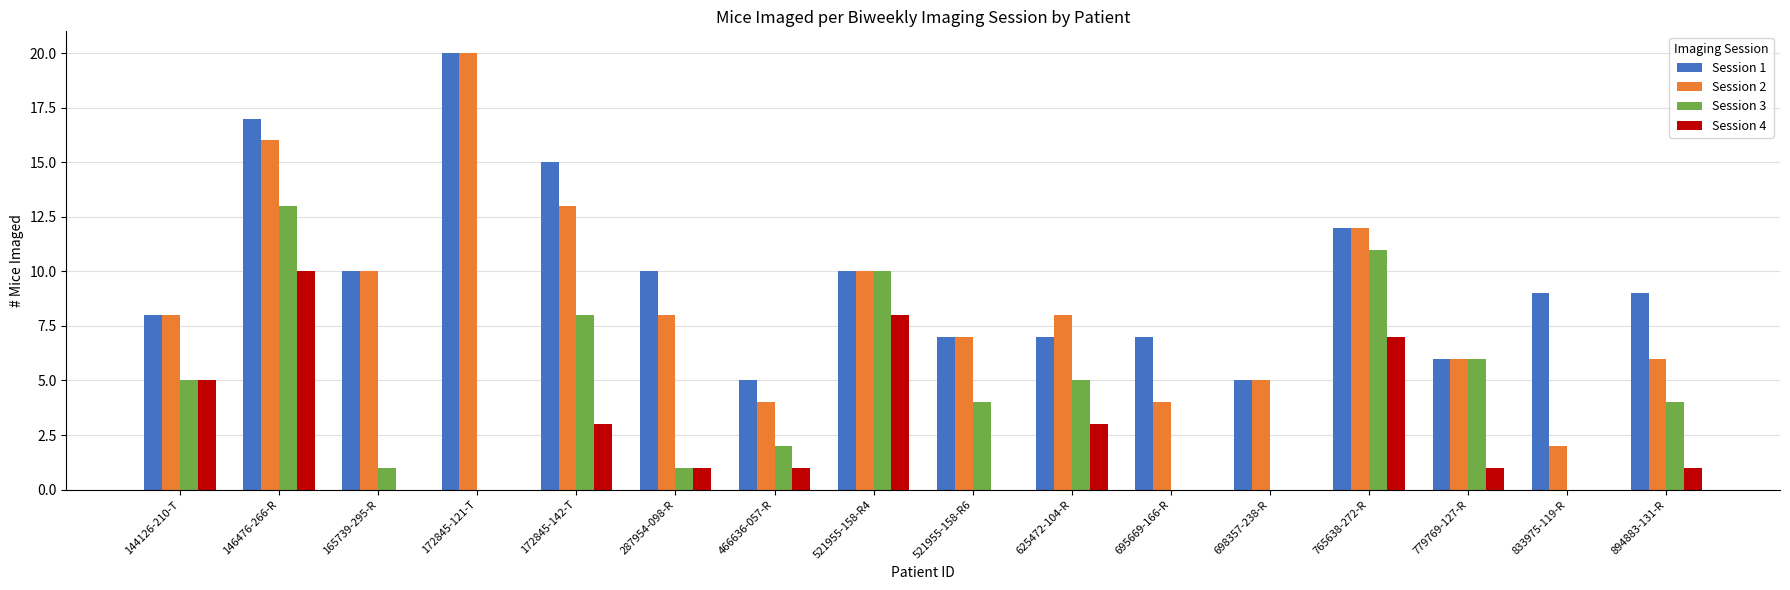

Reading right to left, extract all data points from this chart.

Session 1: 894883-131-R=9	833975-119-R=9	779769-127-R=6	765638-272-R=12	698357-238-R=5	695669-166-R=7	625472-104-R=7	521955-158-R6=7	521955-158-R4=10	466636-057-R=5	287954-098-R=10	172845-142-T=15	172845-121-T=20	165739-295-R=10	146476-266-R=17	144126-210-T=8
Session 2: 894883-131-R=6	833975-119-R=2	779769-127-R=6	765638-272-R=12	698357-238-R=5	695669-166-R=4	625472-104-R=8	521955-158-R6=7	521955-158-R4=10	466636-057-R=4	287954-098-R=8	172845-142-T=13	172845-121-T=20	165739-295-R=10	146476-266-R=16	144126-210-T=8
Session 3: 894883-131-R=4	833975-119-R=0	779769-127-R=6	765638-272-R=11	698357-238-R=0	695669-166-R=0	625472-104-R=5	521955-158-R6=4	521955-158-R4=10	466636-057-R=2	287954-098-R=1	172845-142-T=8	172845-121-T=0	165739-295-R=1	146476-266-R=13	144126-210-T=5
Session 4: 894883-131-R=1	833975-119-R=0	779769-127-R=1	765638-272-R=7	698357-238-R=0	695669-166-R=0	625472-104-R=3	521955-158-R6=0	521955-158-R4=8	466636-057-R=1	287954-098-R=1	172845-142-T=3	172845-121-T=0	165739-295-R=0	146476-266-R=10	144126-210-T=5